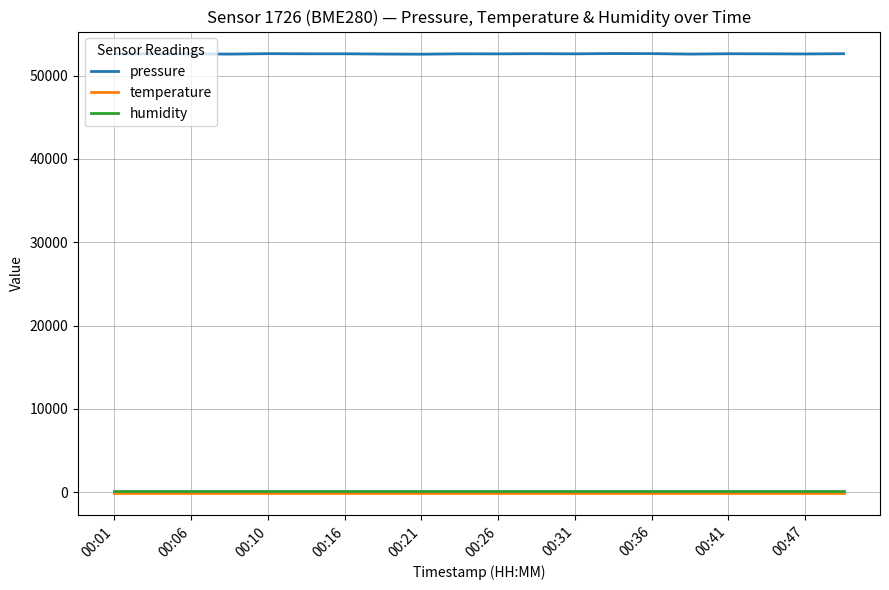

True or false: temperature and pressure intersect in this chart.

False